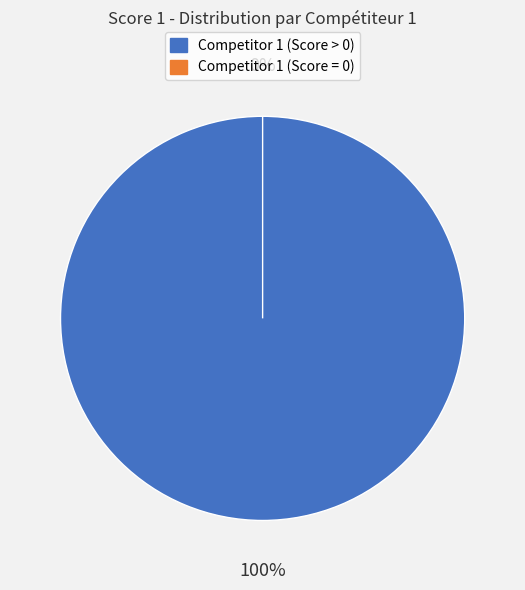

Do Dubois Pierre and Maillot Elie together represent more than half of the pie?

No